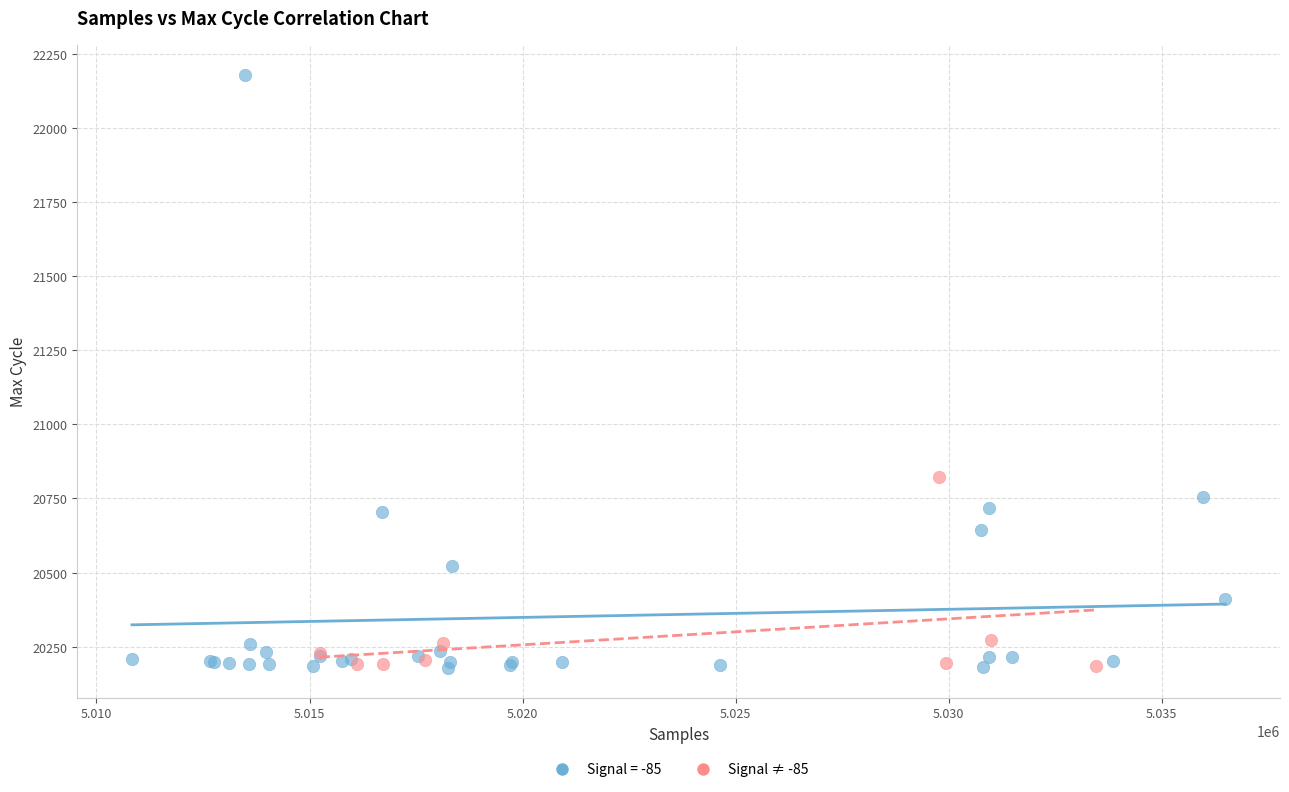

Which series reaches the maximum Y coordinate?

Signal = -85